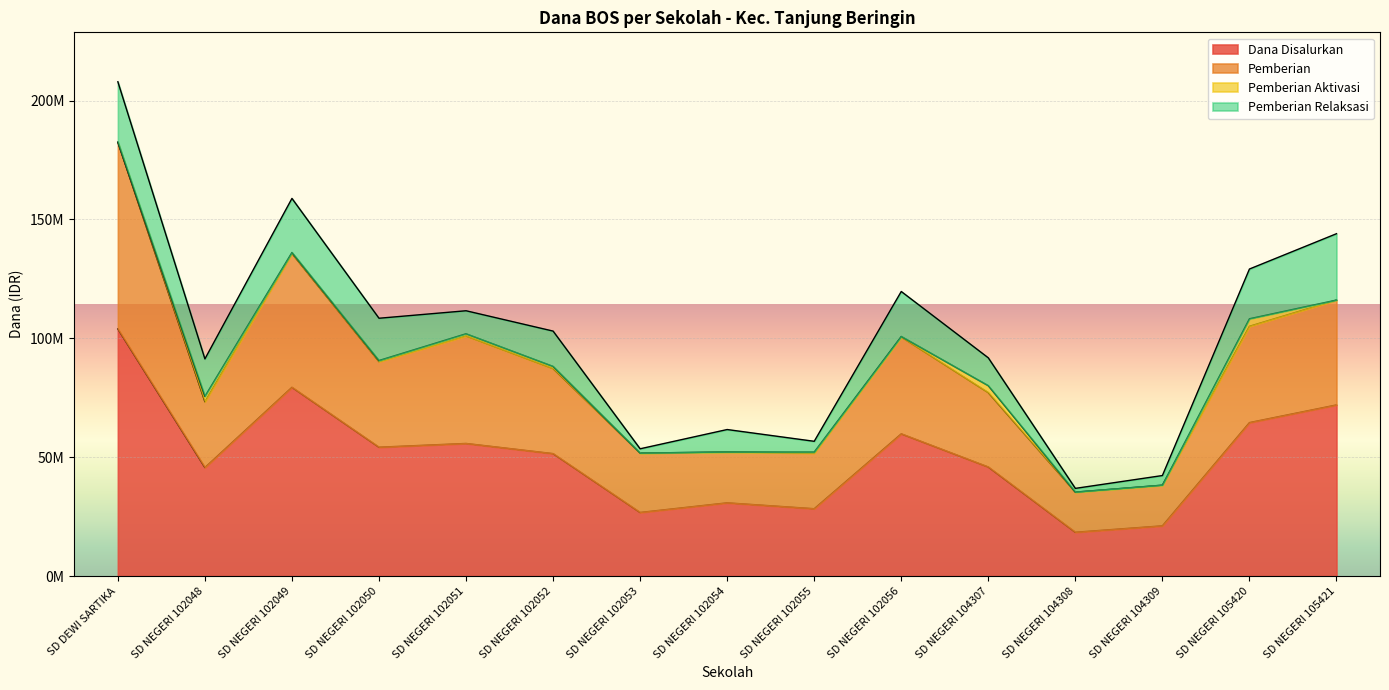

What position from the right is SD NEGERI 102056?

6